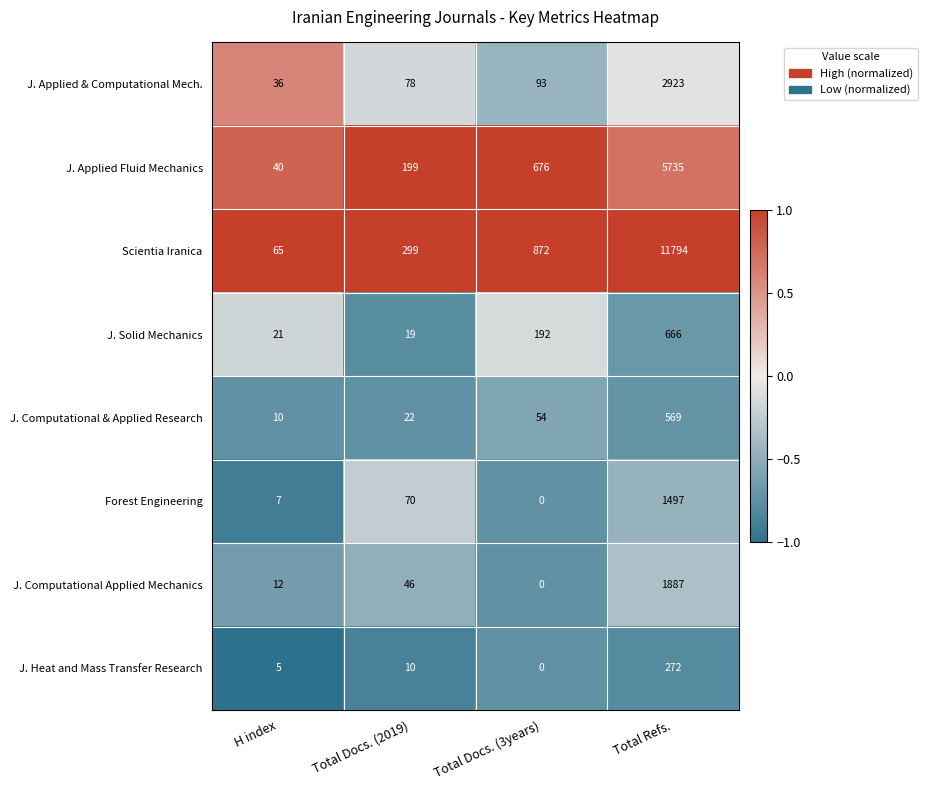

Rank the categories by J. Computational & Applied Research value from lowest to highest.

H index, Total Docs. (2019), Total Docs. (3years), Total Refs.